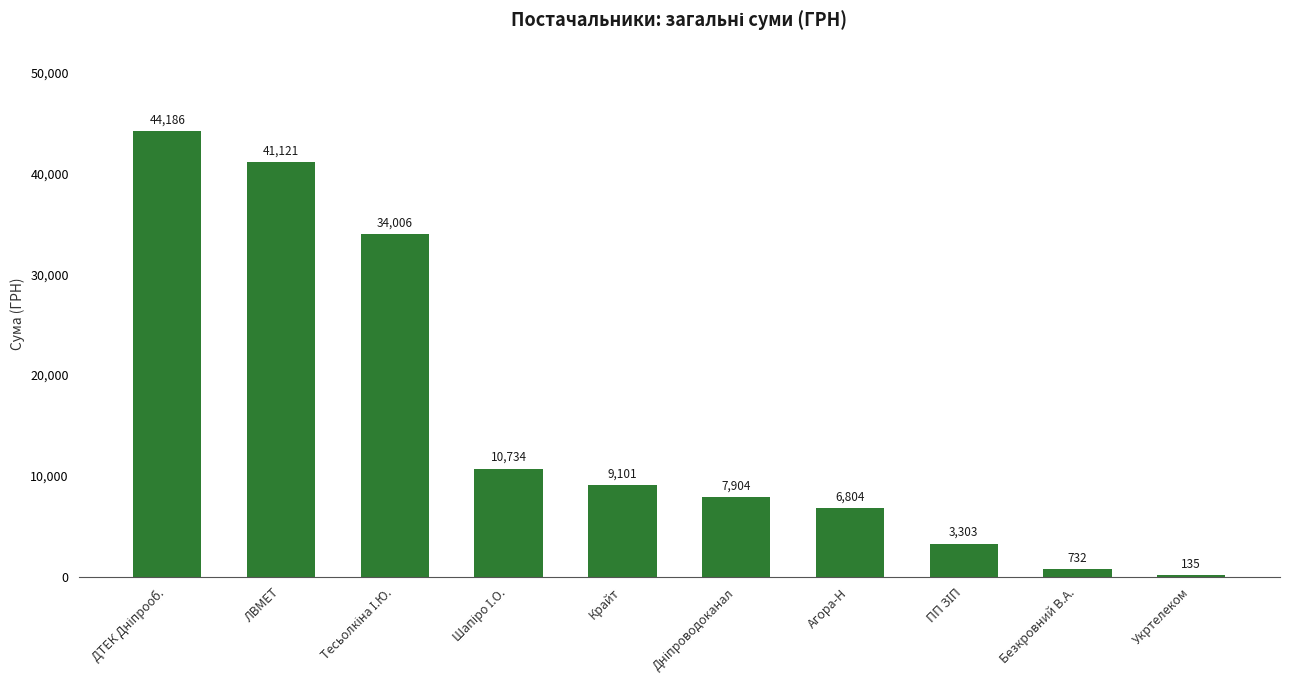

The value at ЛВМЕТ is 19856.4. True or false?

False